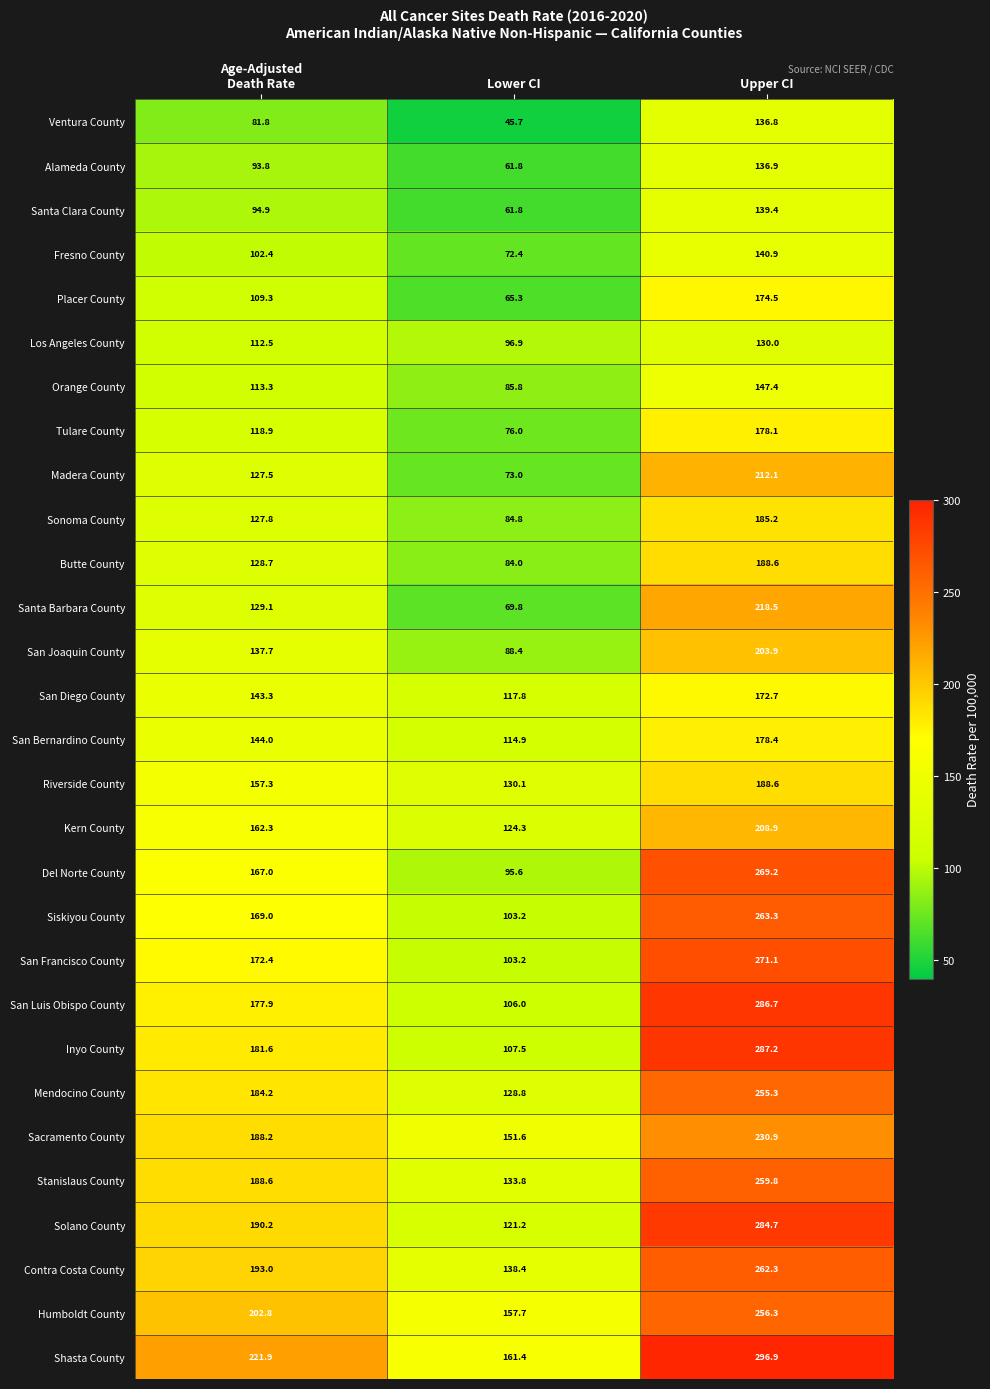

Which series has the largest total across all categories?

Shasta County